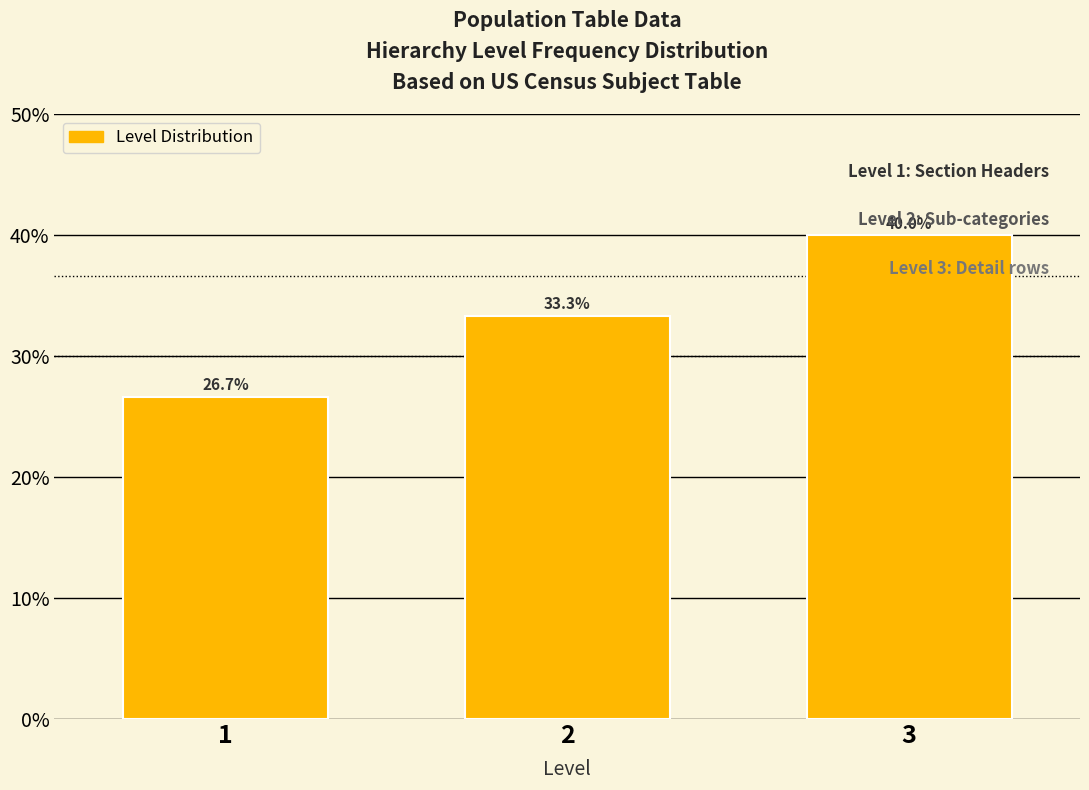

Reading right to left, transcribe all the data shown in this chart.

40.0	33.3	26.7